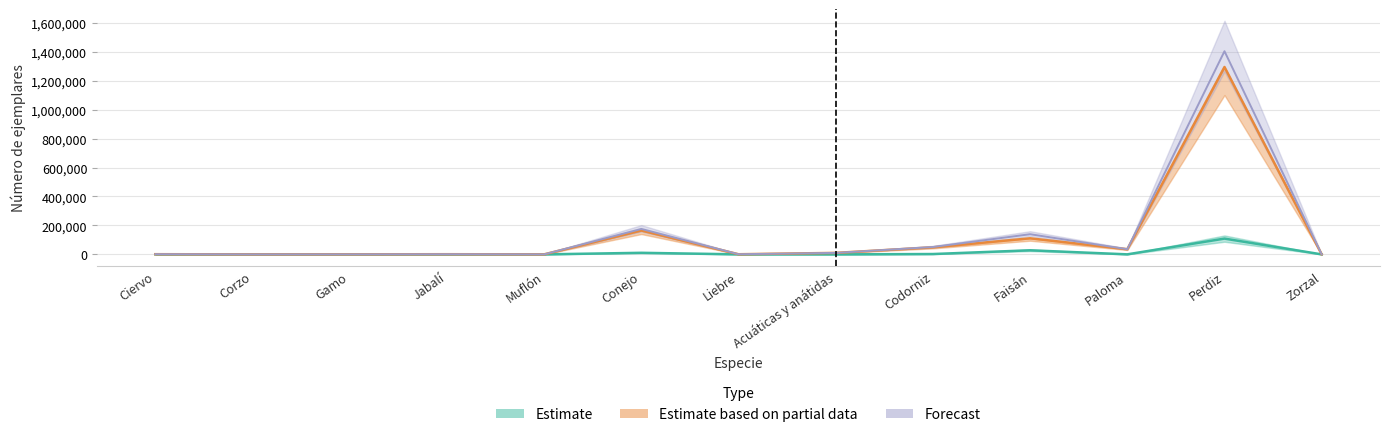

Reading left to right, transcribe all the data shown in this chart.

Realizadas por la Administración: 150	0	0	0	0	10844	173	0	2400	28225	240	109035	0
De otras procedencias: 1236	47	282	1157	160	165157	930	10282	48690	111116	35686	1294992	155
Total: 1386	47	282	1157	160	176001	1103	10282	51090	139341	35926	1404027	155